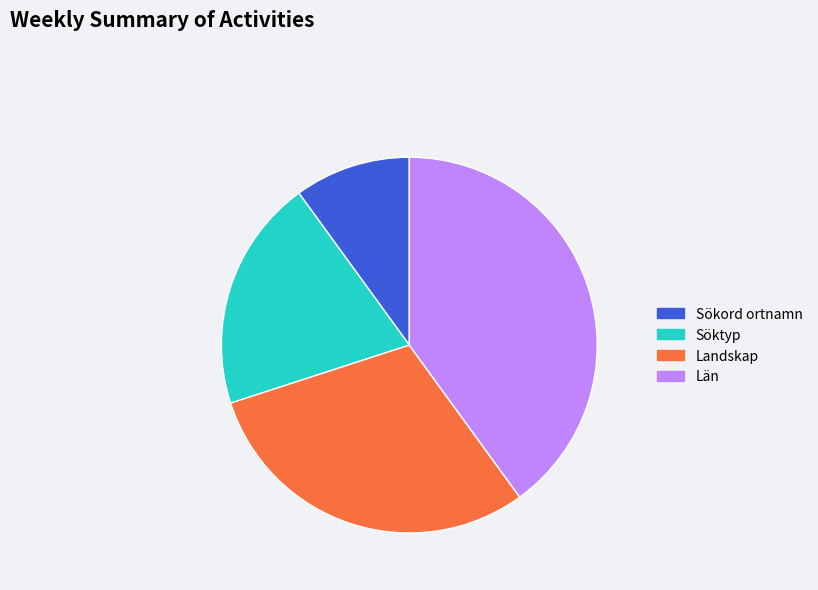

Do Sökord ortnamn and Landskap together represent more than half of the pie?

No